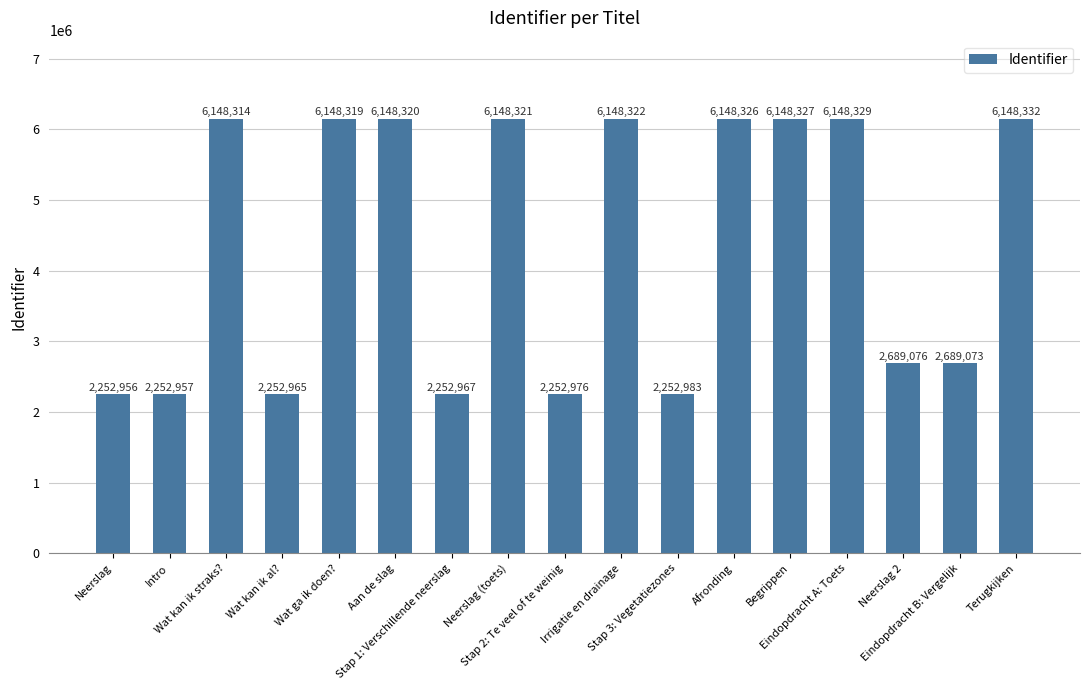

What is the label of the 1st bar from the right?

Terugkijken